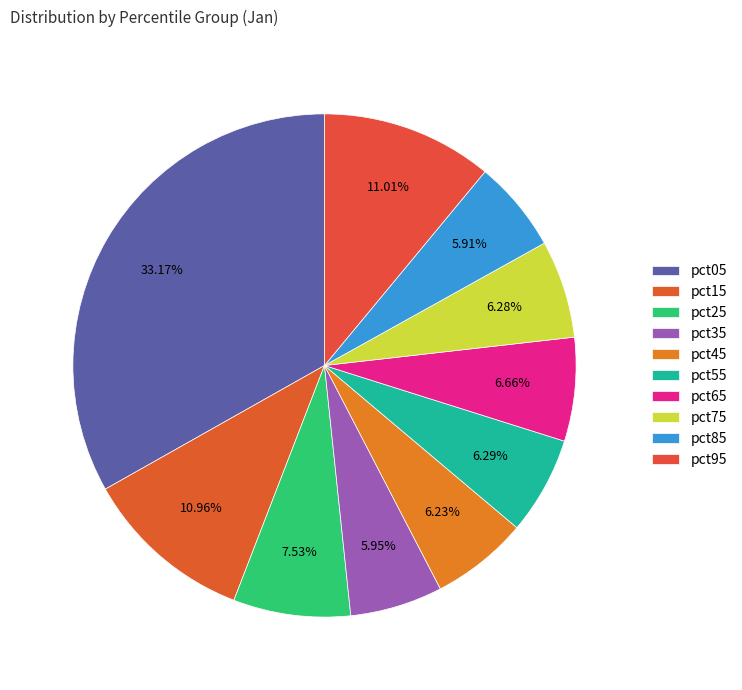

The pct05 slice represents 27% of the pie. True or false?

False